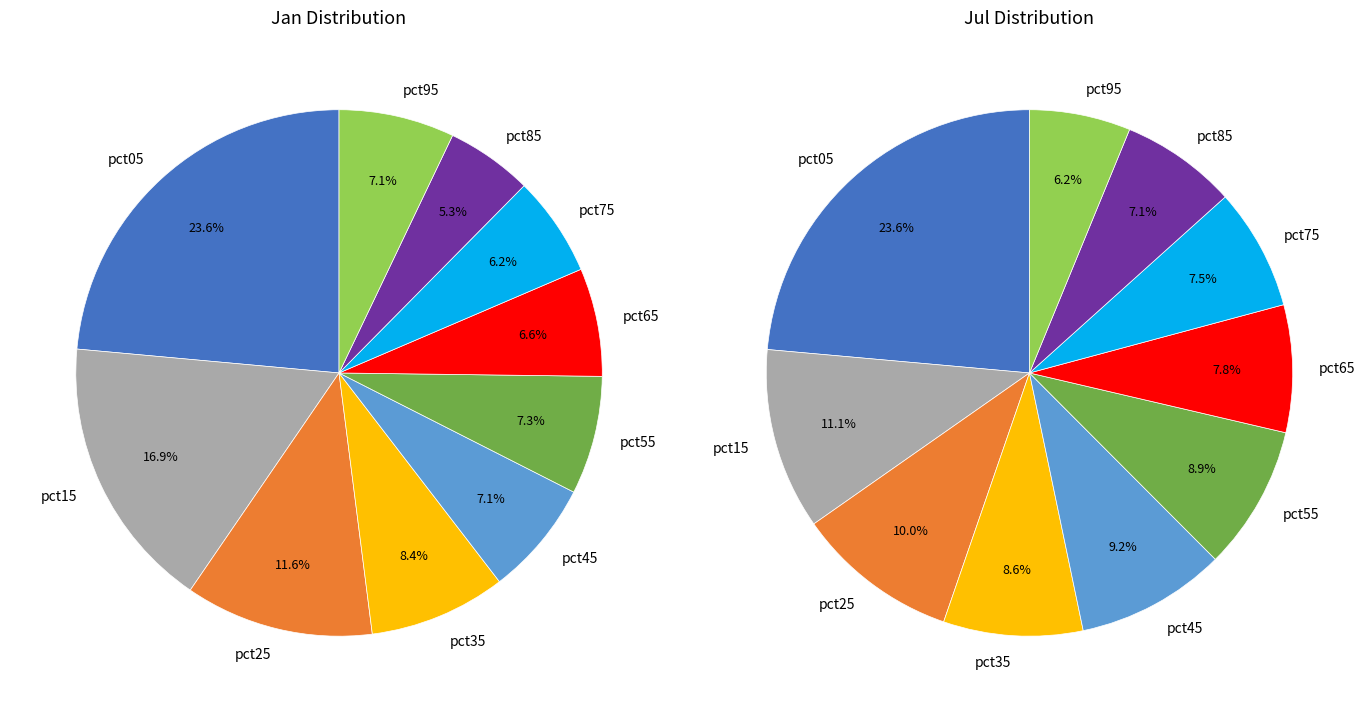

To the nearest percent, what percentage of the pie is 7?

7%